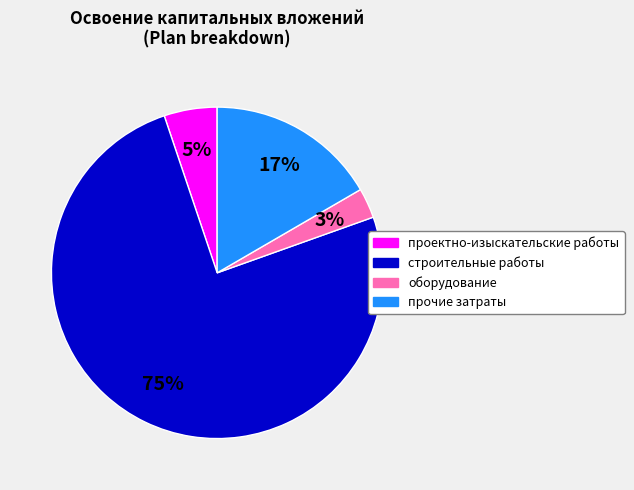

How many slices are in this pie chart?

4